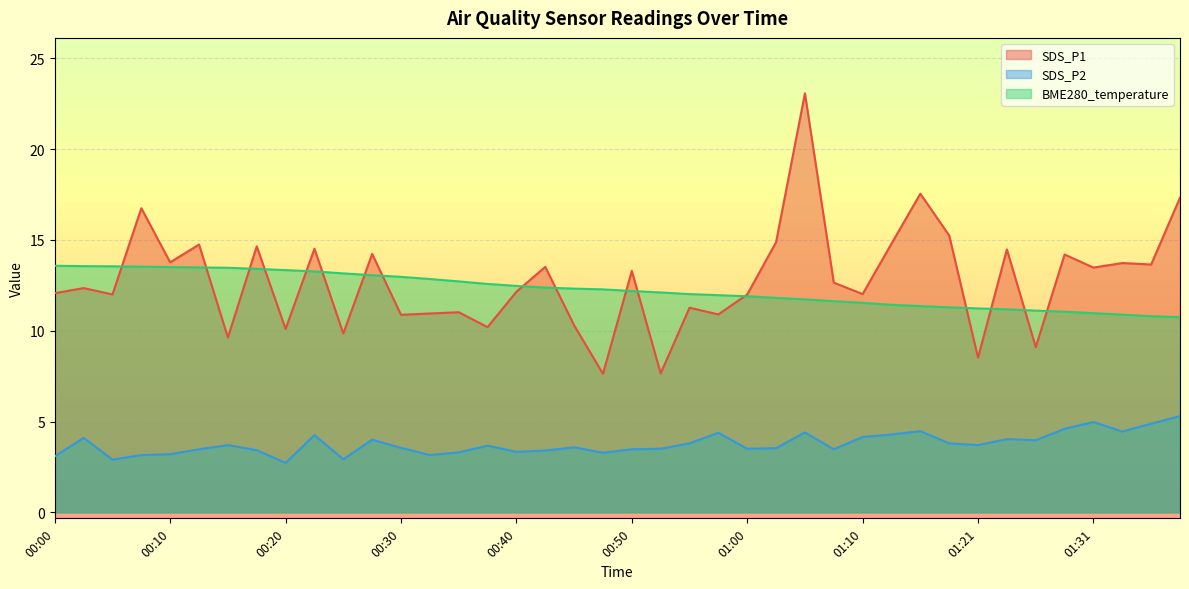

Which category has the lowest value across all series?

00:20